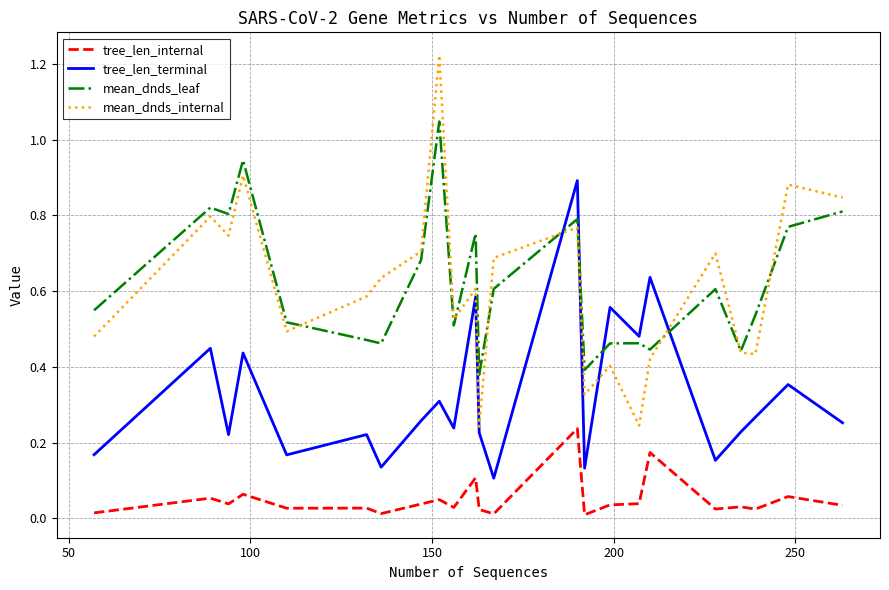

Which series has the largest range (max minus min)?

mean_dnds_internal